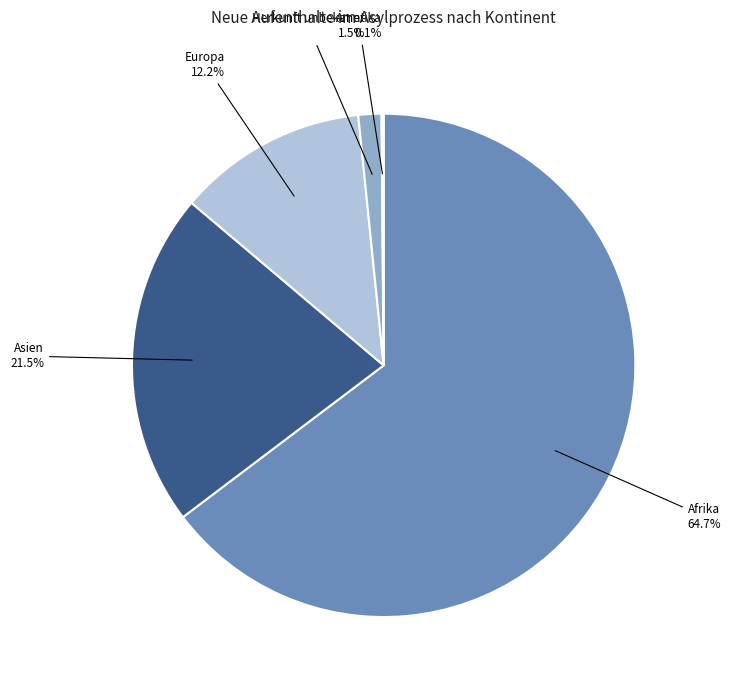

To the nearest percent, what is the difference between the largest and smallest slice percentages?

65%